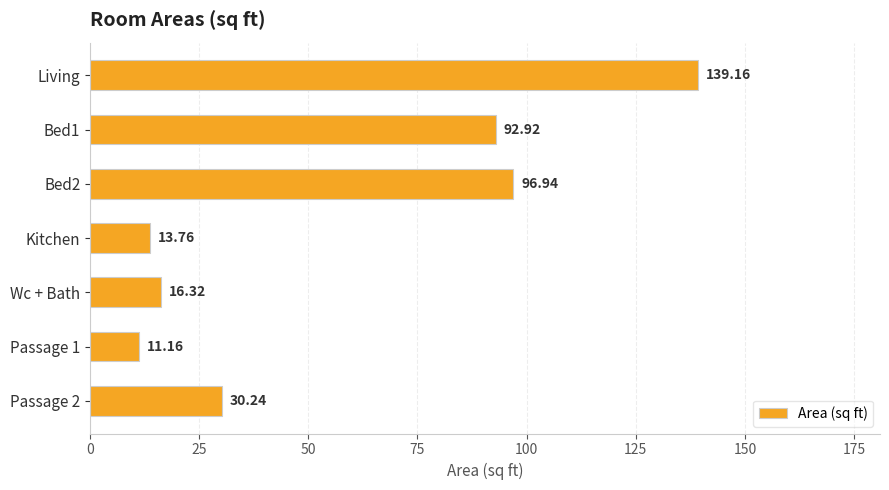

Are the bars grouped side by side (vs. stacked)?

No